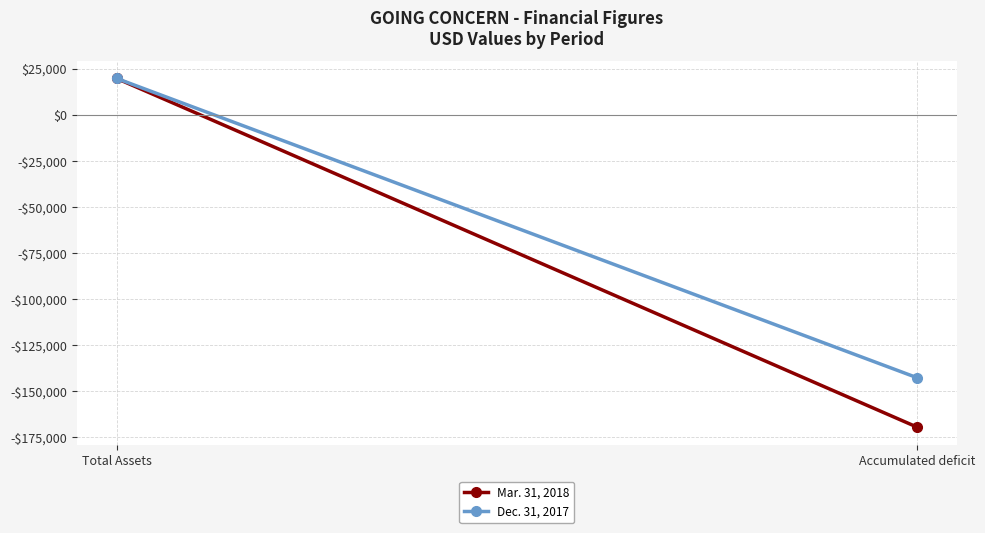

List the series in order of their overall mean, lowest first.

Mar. 31, 2018, Dec. 31, 2017